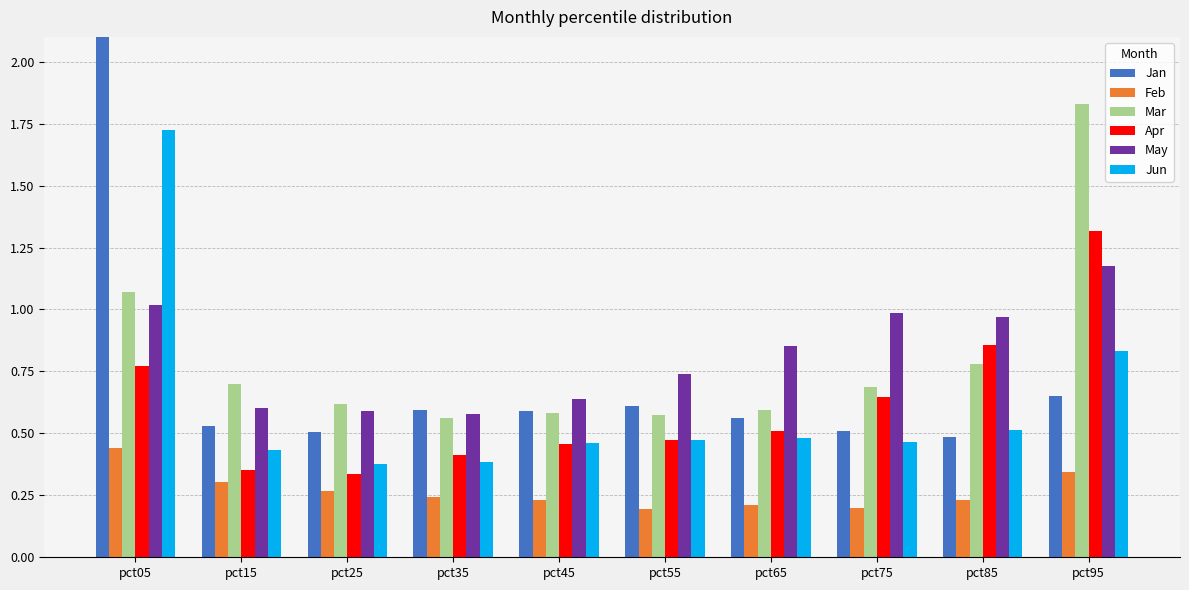

True or false: Jan has a value of 3.8 at pct05.

False